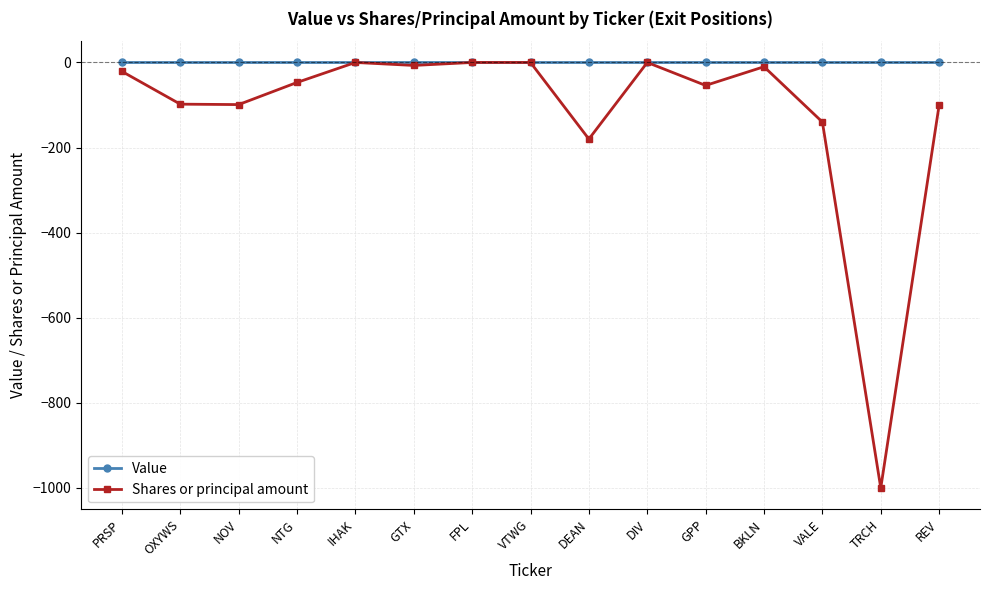

List the series in order of their overall mean, highest first.

Value, Shares or principal amount